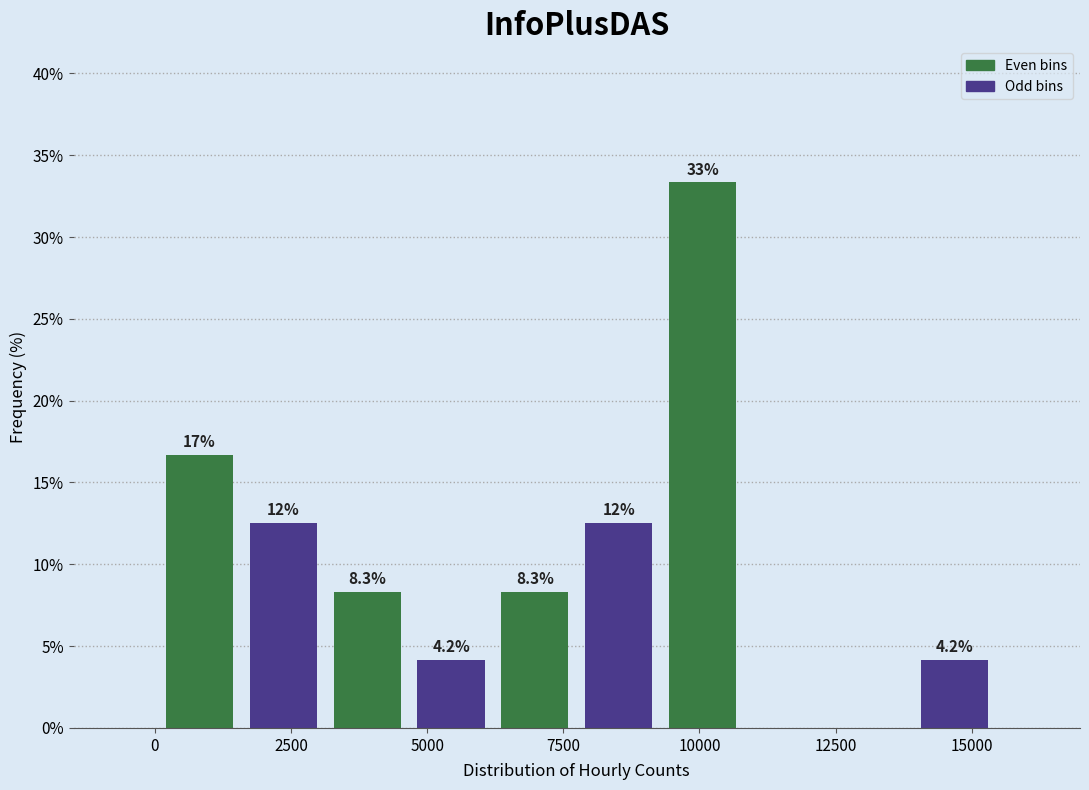

Read against the x-axis, roughly where is the centre of the tallest bar?

10000